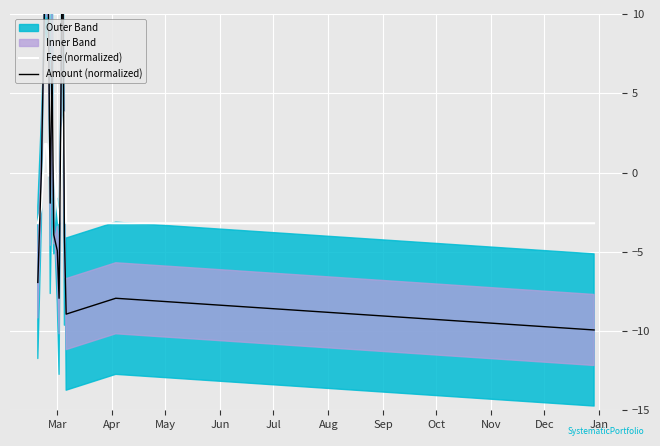

List the series in order of their overall mean, highest first.

Amount (normalized), Fee (normalized)